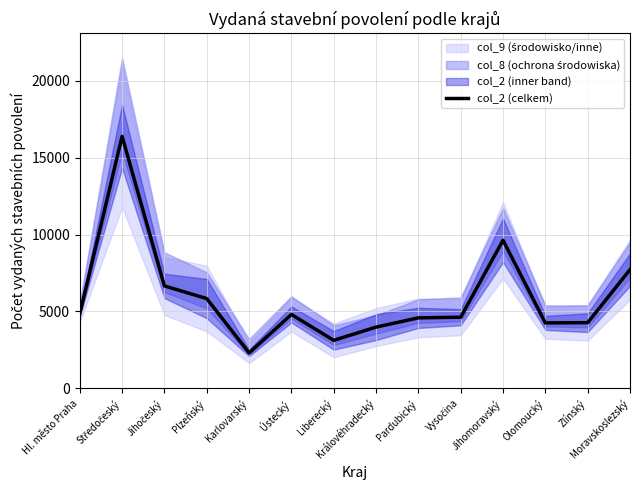

Where does the data first go above 4805?

Hl. město Praha